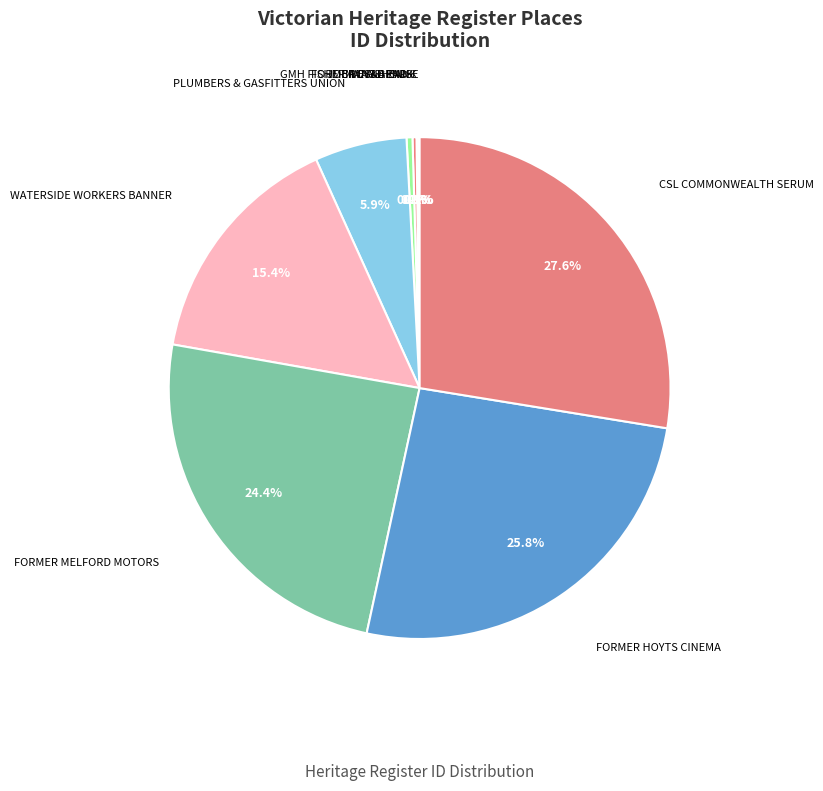

How many slices are in this pie chart?

9